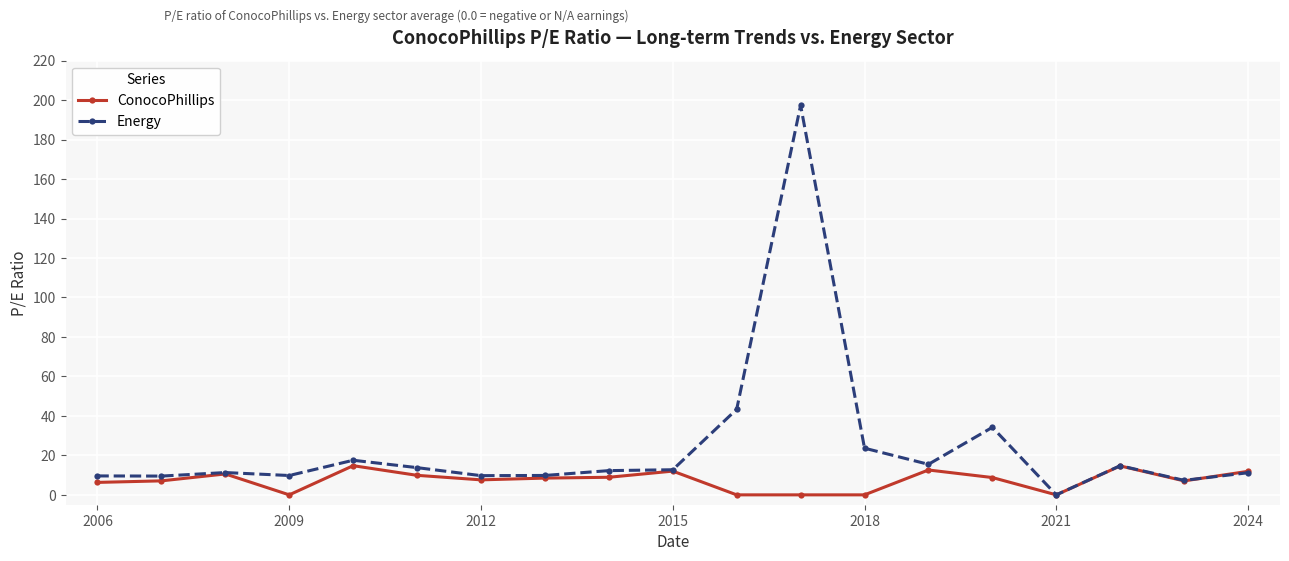

What is the value of the Energy point at the 17th from the left?

14.8